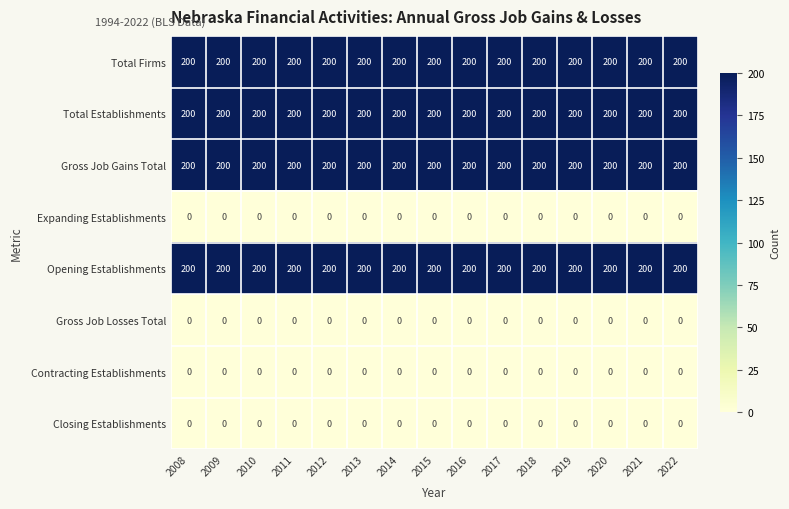

At how many categories does at least one series exceed 185?

15